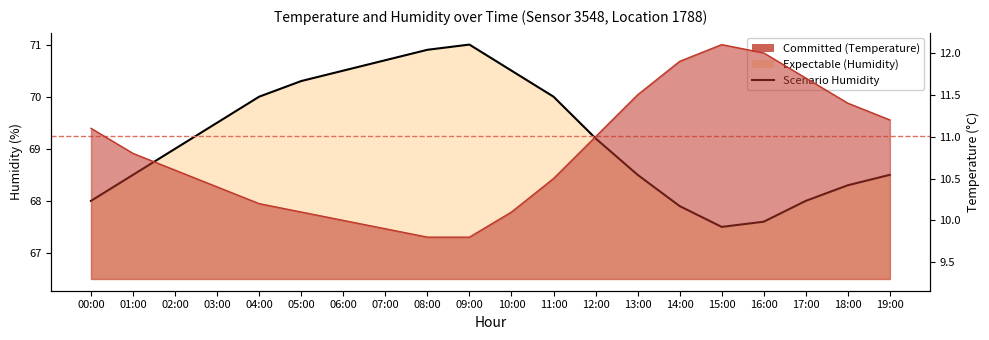

The value at 00:00 is 25.1. True or false?

False